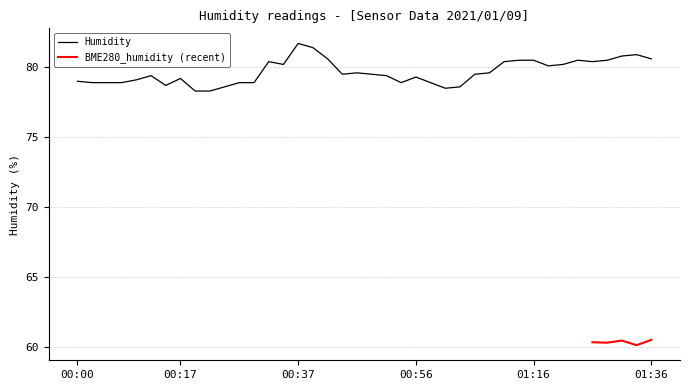

What is the maximum value for Humidity?

81.7